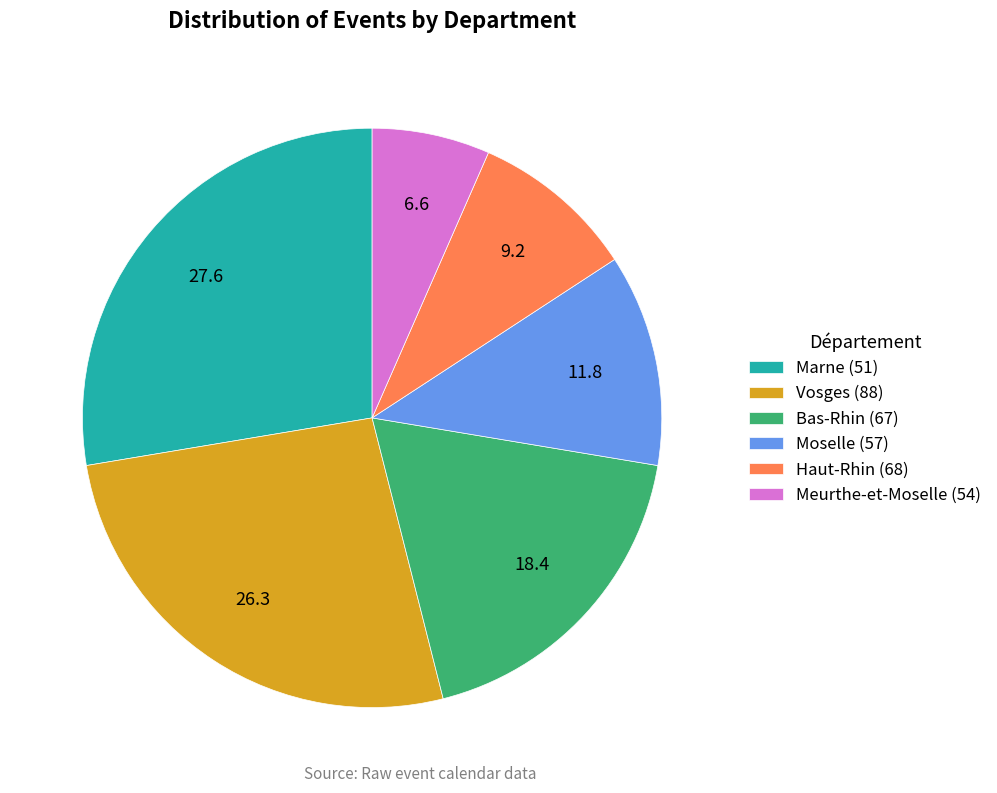

How many slices are in this pie chart?

6